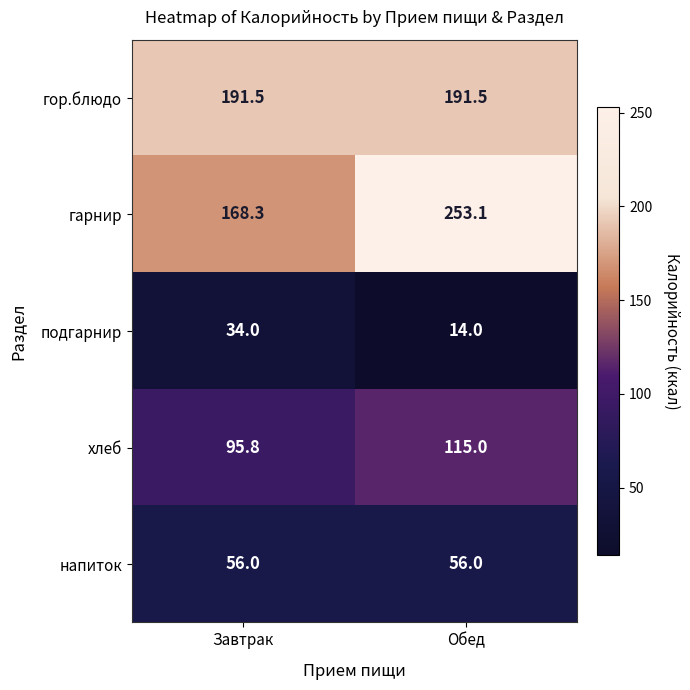

What is the difference between the хлеб values at Завтрак and Обед?

19.2